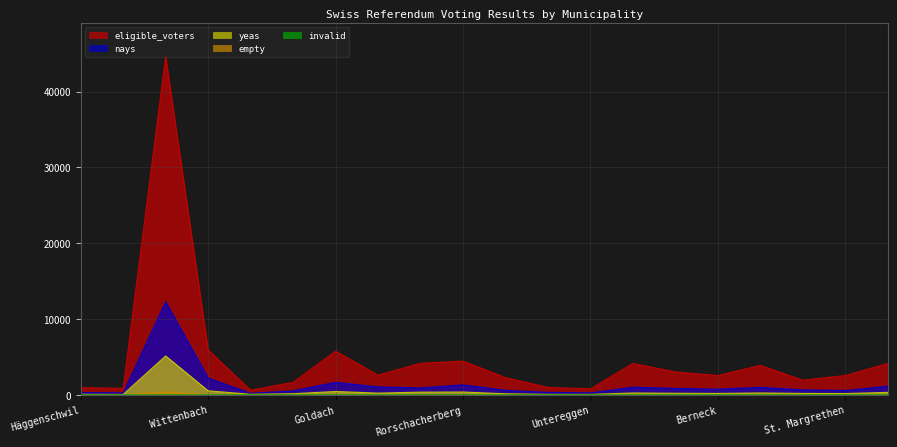

At how many categories does at least one series exceed 14741?

1